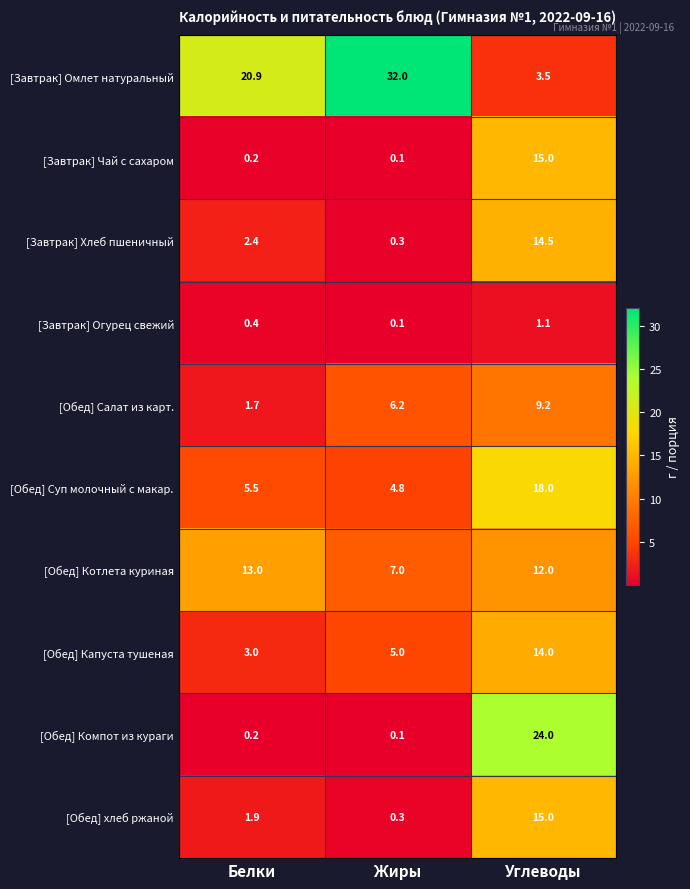

What is the greatest value displayed?

32.0